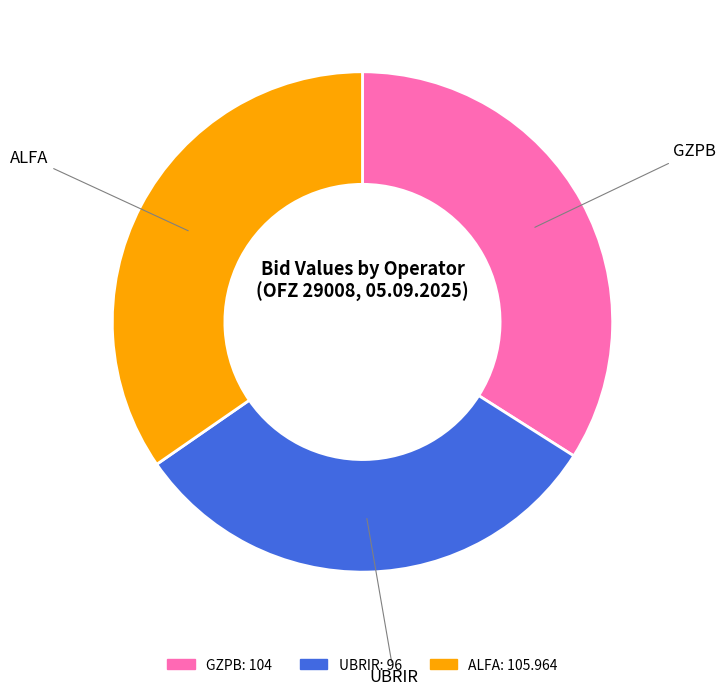

Which slice is the smallest?

UBRIR